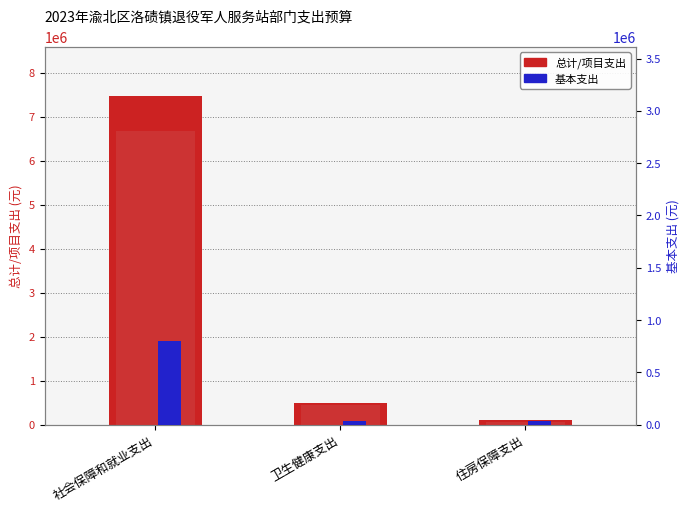

Is the value of 项目支出 at 社会保障和就业支出 greater than the value of 总计支出 at 社会保障和就业支出?

No